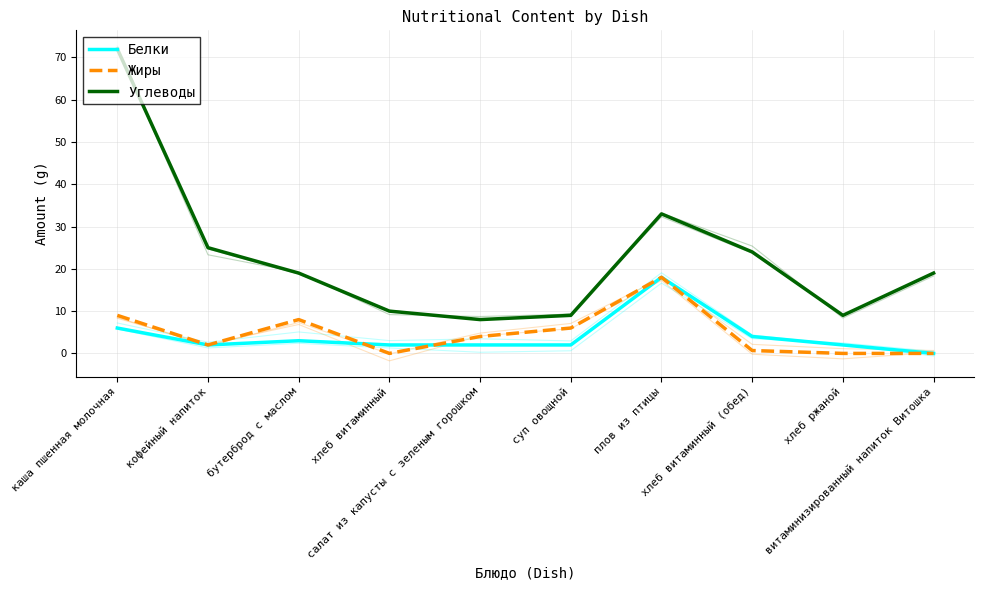

Where does the Жиры series first go above 4?

каша пшенная молочная